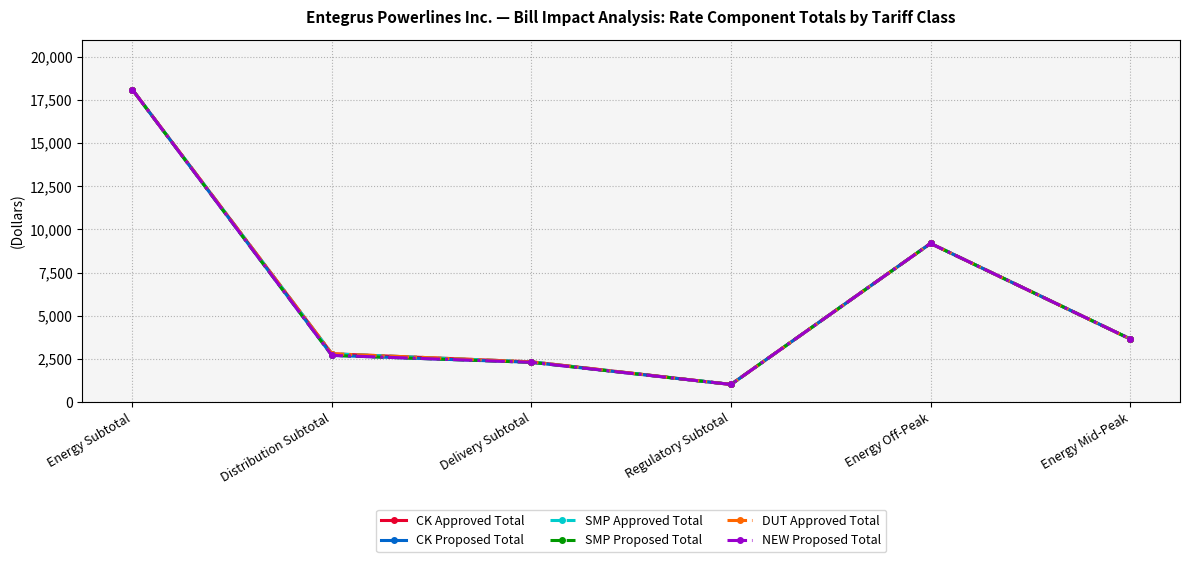

True or false: SMP Proposed Total and SMP Approved Total intersect in this chart.

False